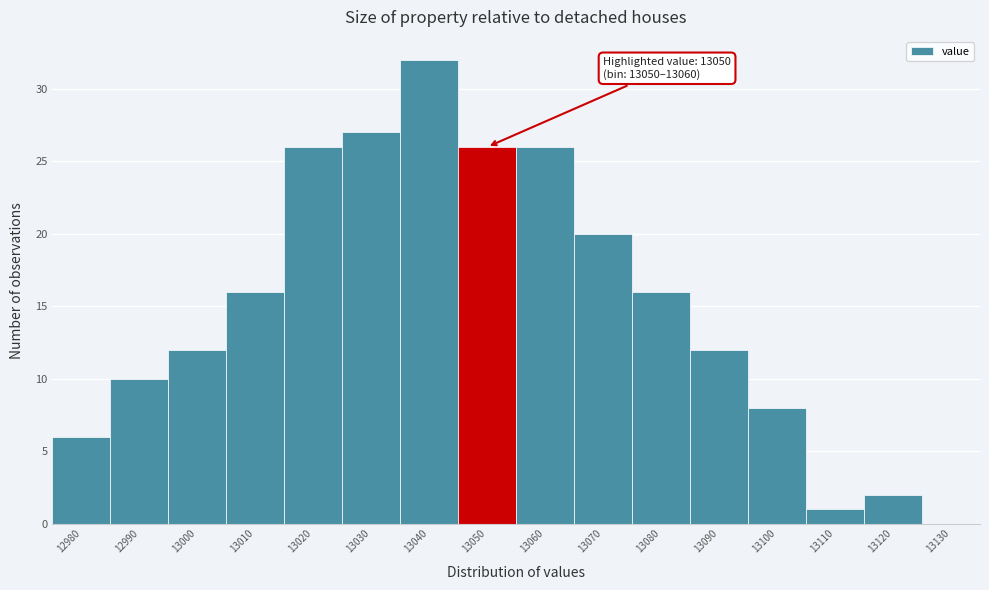

Reading left to right, list all the values displayed in this chart.

12980=6	12990=10	13000=12	13010=16	13020=26	13030=27	13040=32	13050=26	13060=26	13070=20	13080=16	13090=12	13100=8	13110=1	13120=2	13130=0